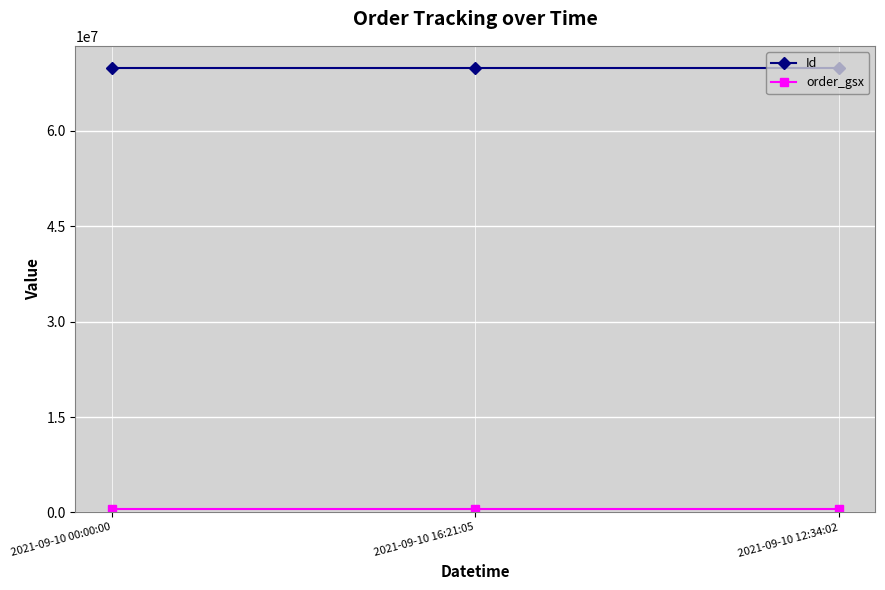

The value of Id at 2021-09-10 16:21:05 is 39956627. True or false?

False